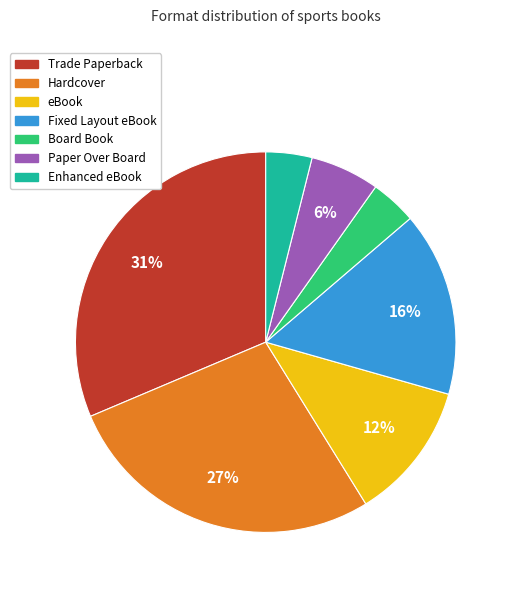

To the nearest percent, what is the difference between the largest and smallest slice percentages?

27%